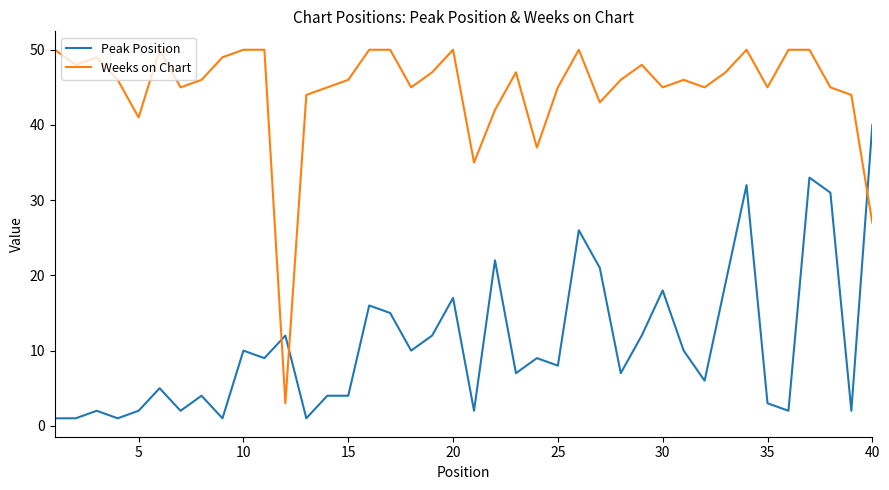

True or false: Weeks on Chart and Peak Position intersect in this chart.

True